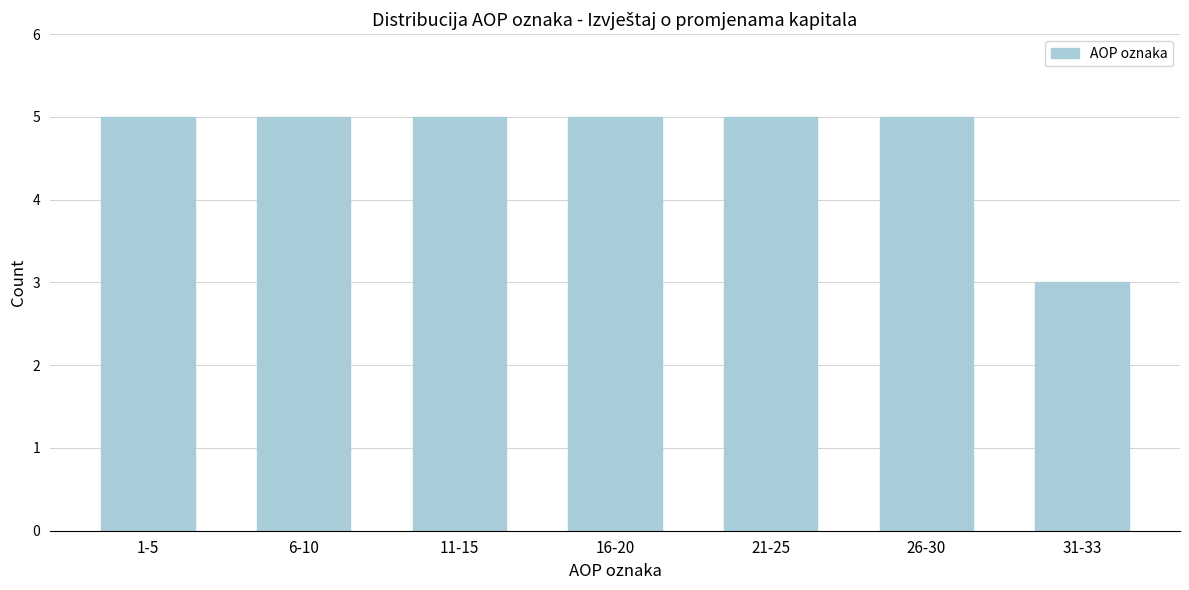

Reading left to right, transcribe all the data shown in this chart.

5	5	5	5	5	5	3